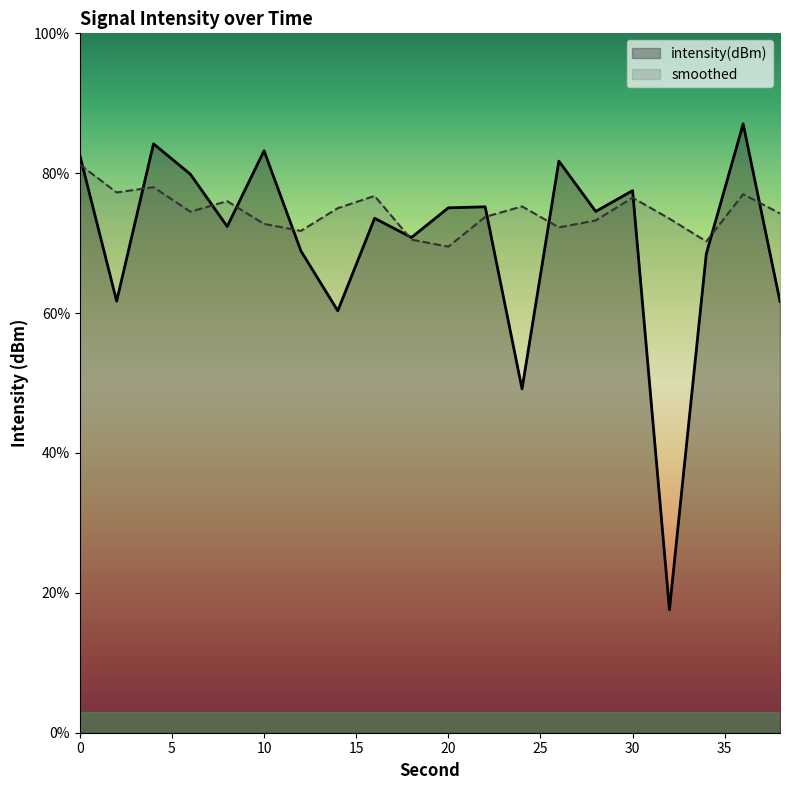

What is the greatest value displayed?

87.0